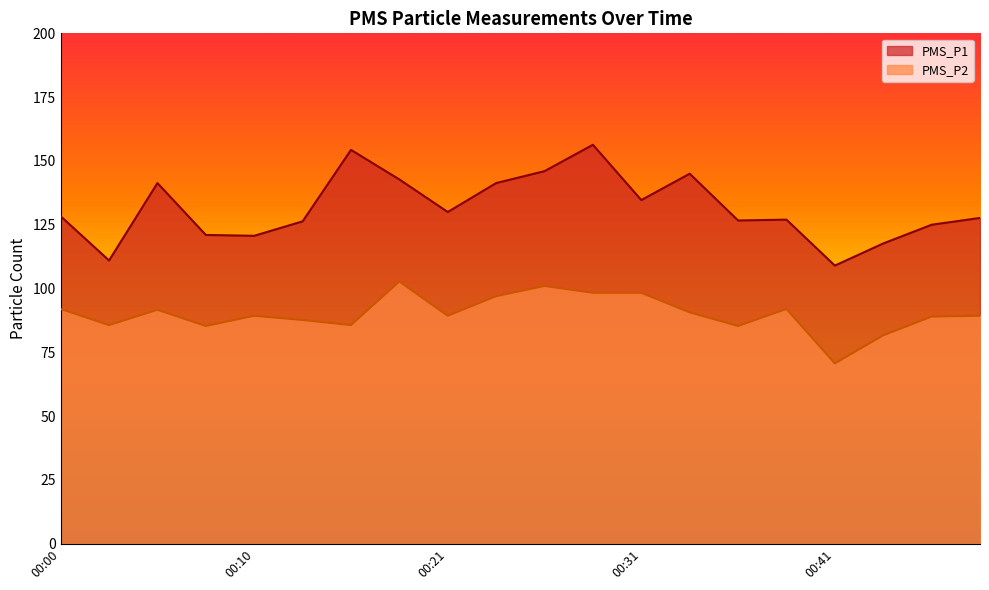

At how many categories does at least one series exceed 149?

2